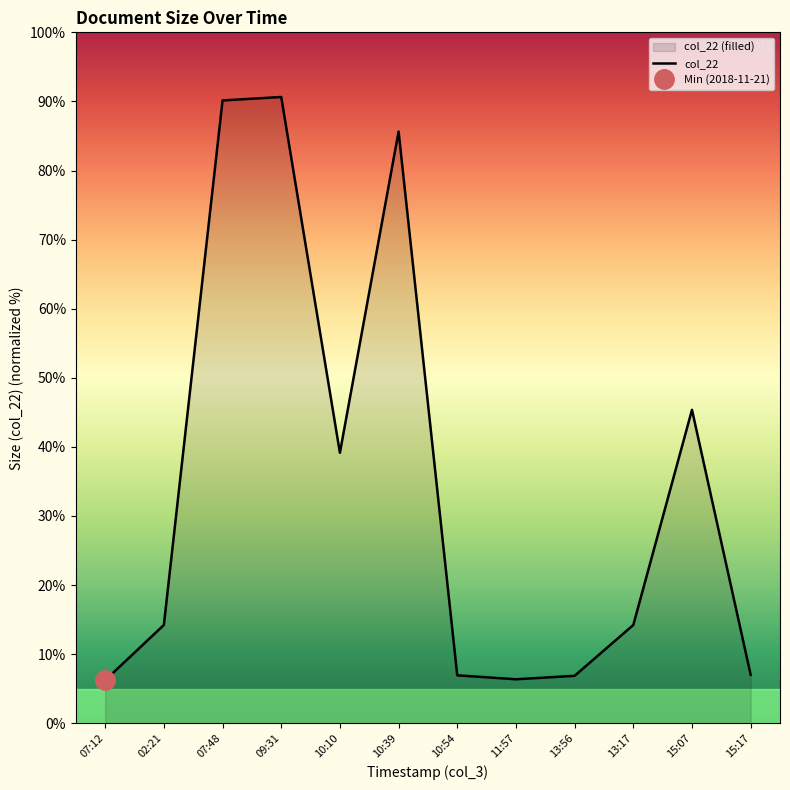

What is the label of the 6th point from the right?

10:54